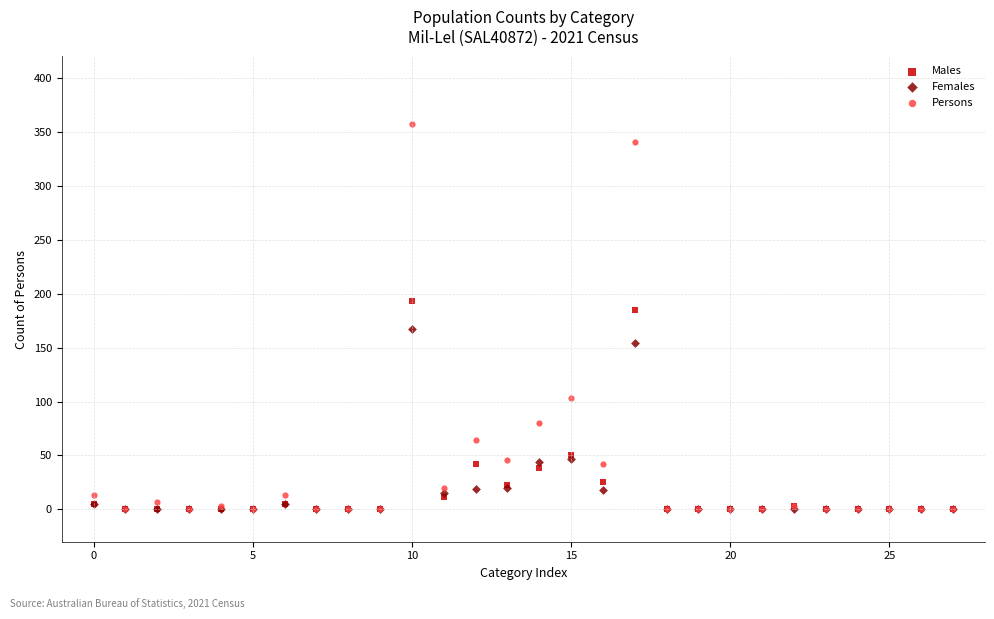

What are all the series names shown in the legend?

Males, Females, Persons